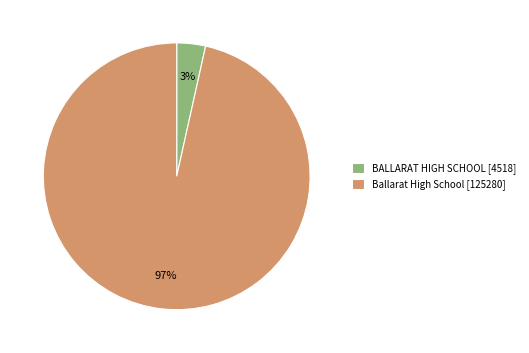

Count the number of slices in the pie.

2